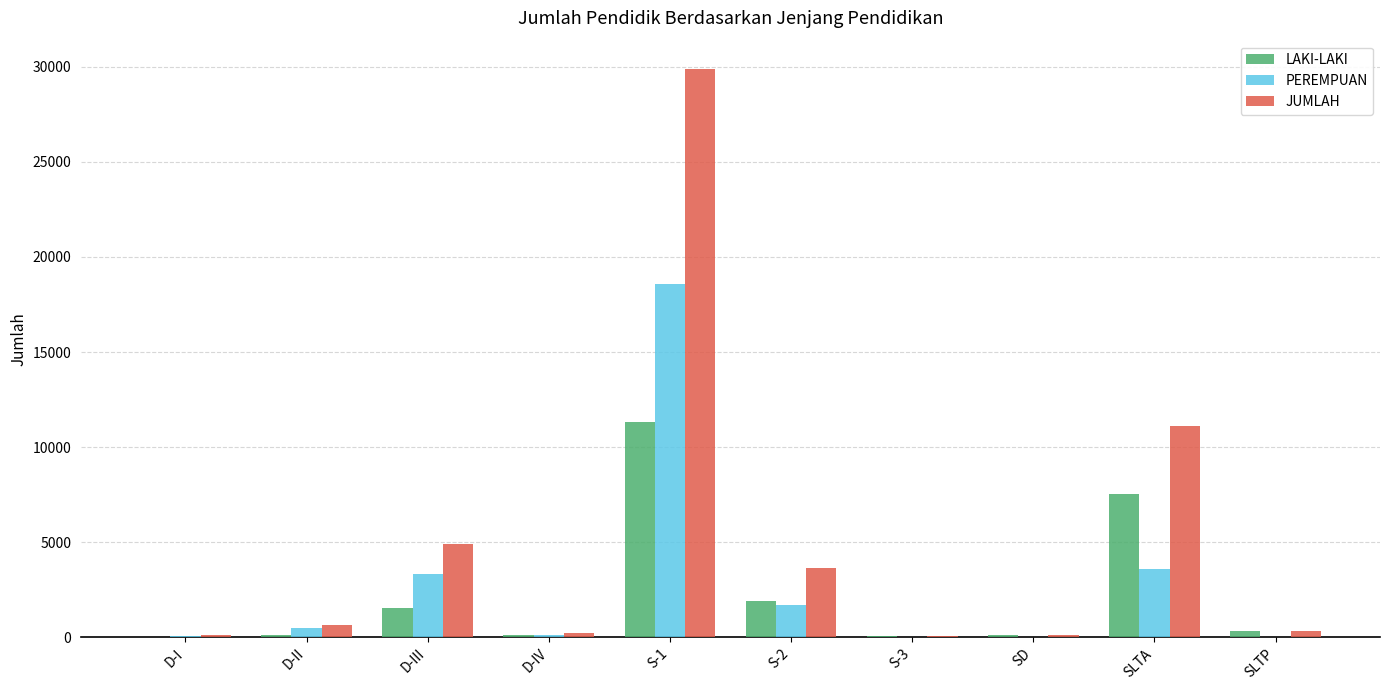

At which category is the sum across all series the highest?

S-1